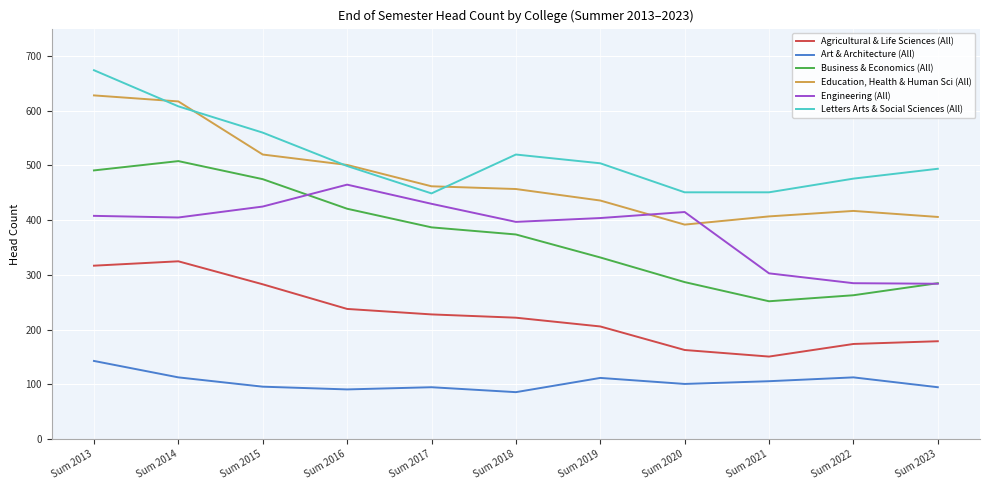

In Agricultural & Life Sciences (All), how many points are higher than both neighbors (excluding endpoints)?

1